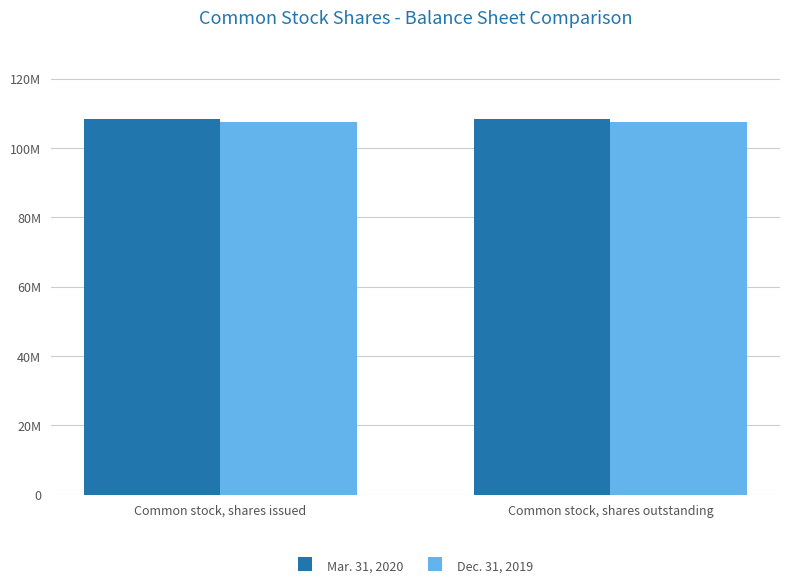

Which label corresponds to the smallest value in the chart?

Common stock, shares issued